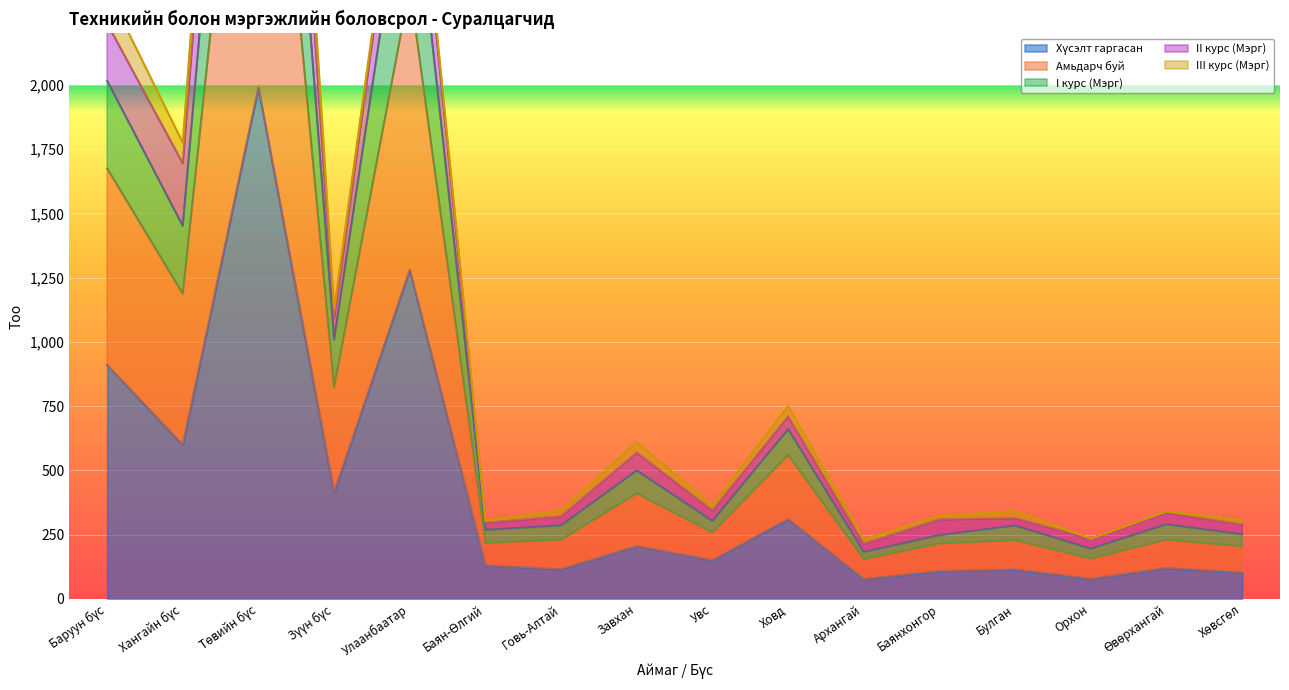

Where is I курс (Мэрг) nearest to the value 2500?

Улаанбаатар